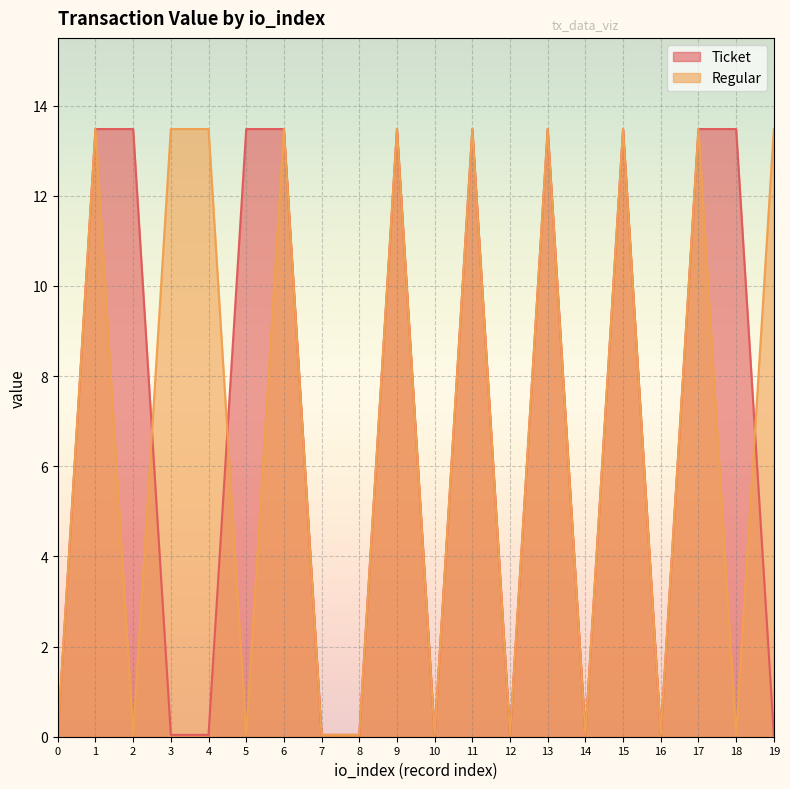

Rank the series at 8 from lowest to highest value.

Ticket, Regular